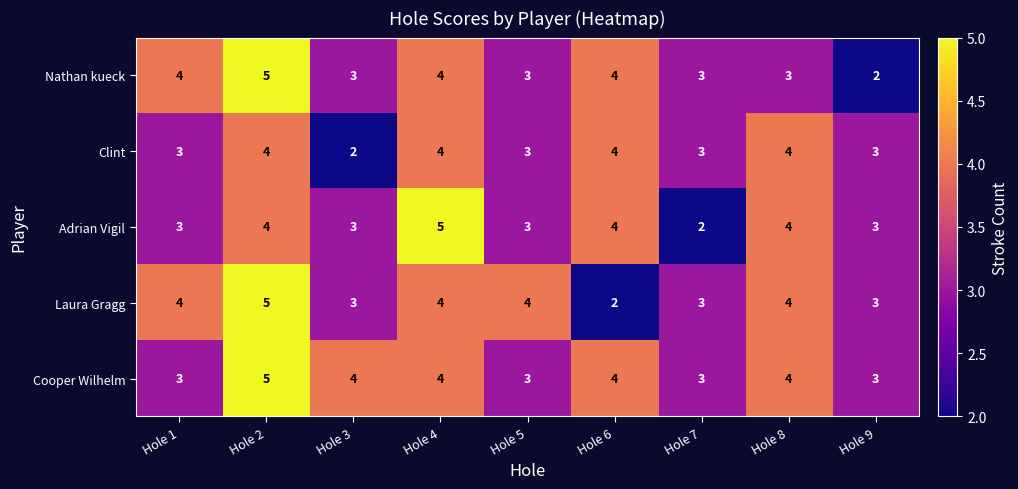

What value does the Adrian Vigil series have at Hole 2?

4